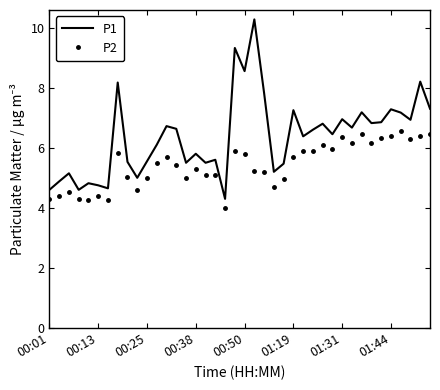

Which series has the largest range (max minus min)?

P1